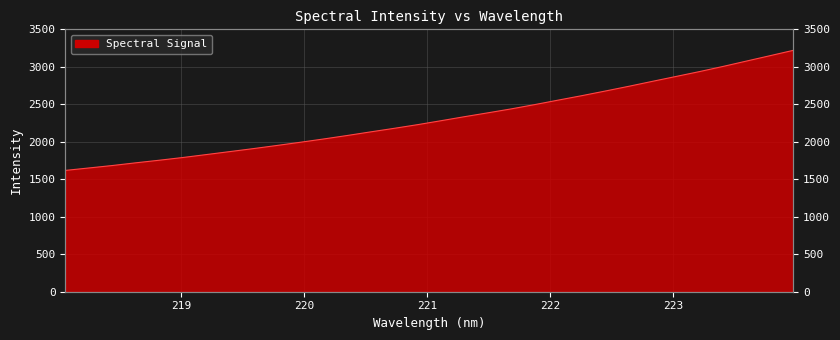

True or false: the data shows 3060.6 at 222.

False